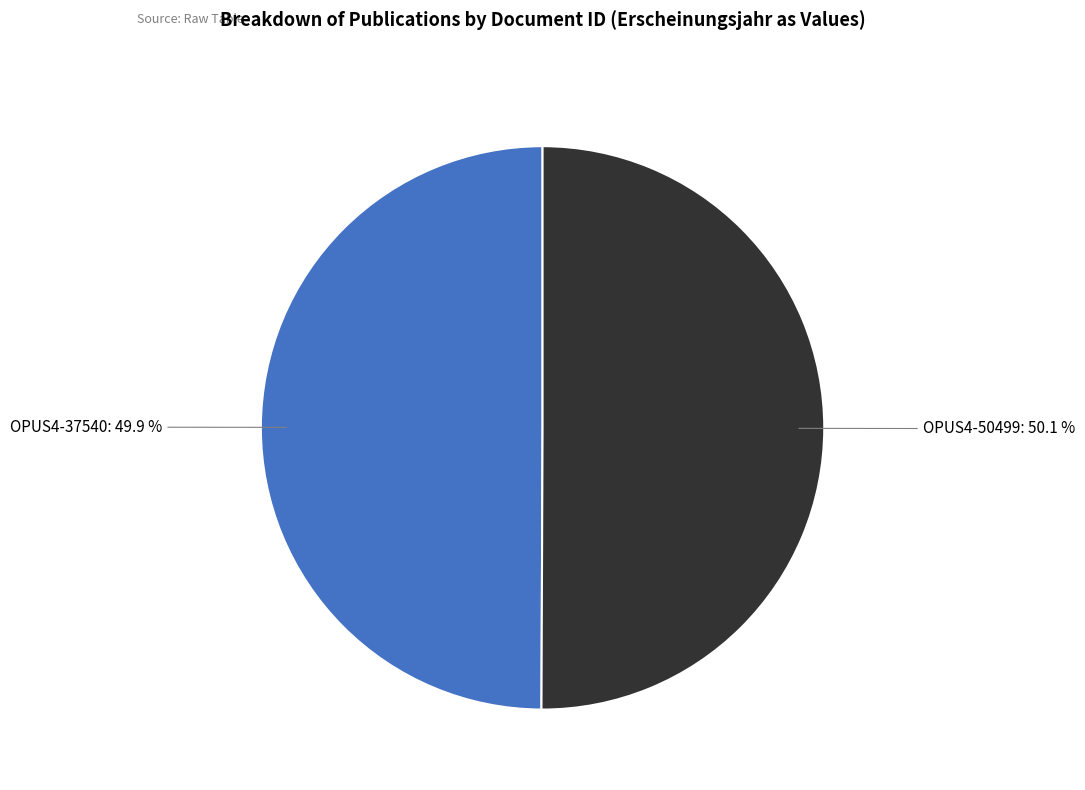

How much of the chart is everything except OPUS4-50499?

49.9%